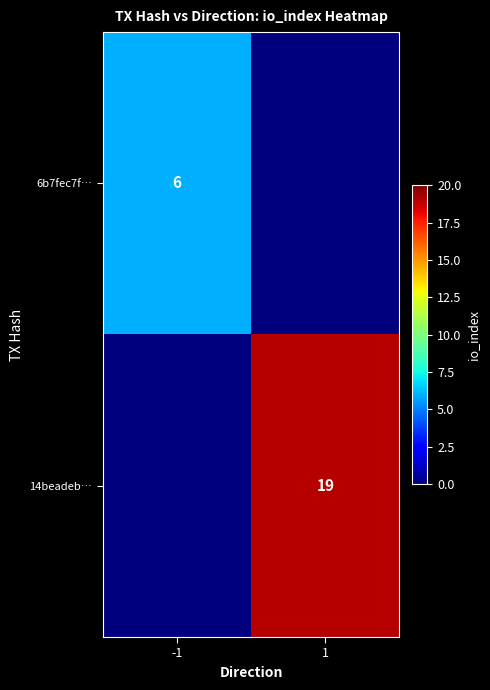

Is it true that 6b7fec7f… equals 9 at -1?

False